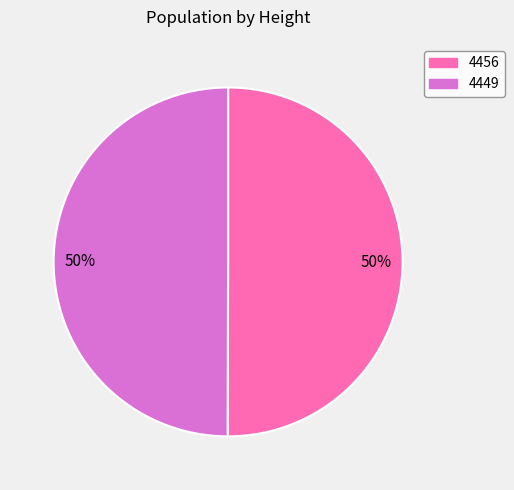

The 4456 slice represents 38% of the pie. True or false?

False